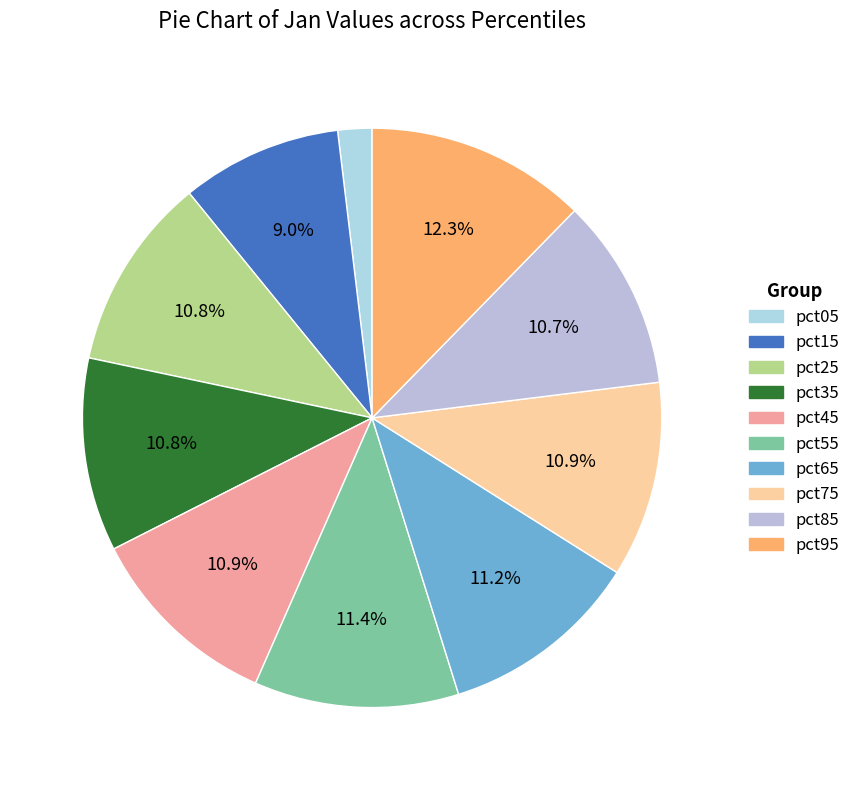

The pct95 slice represents 1% of the pie. True or false?

False